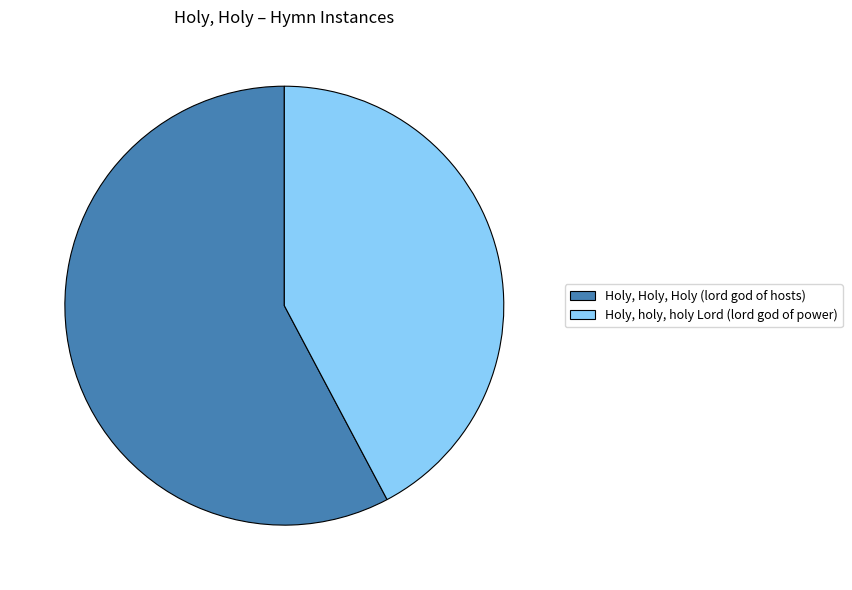

Which category has the biggest portion of the pie?

Holy, Holy, Holy (lord god of hosts)